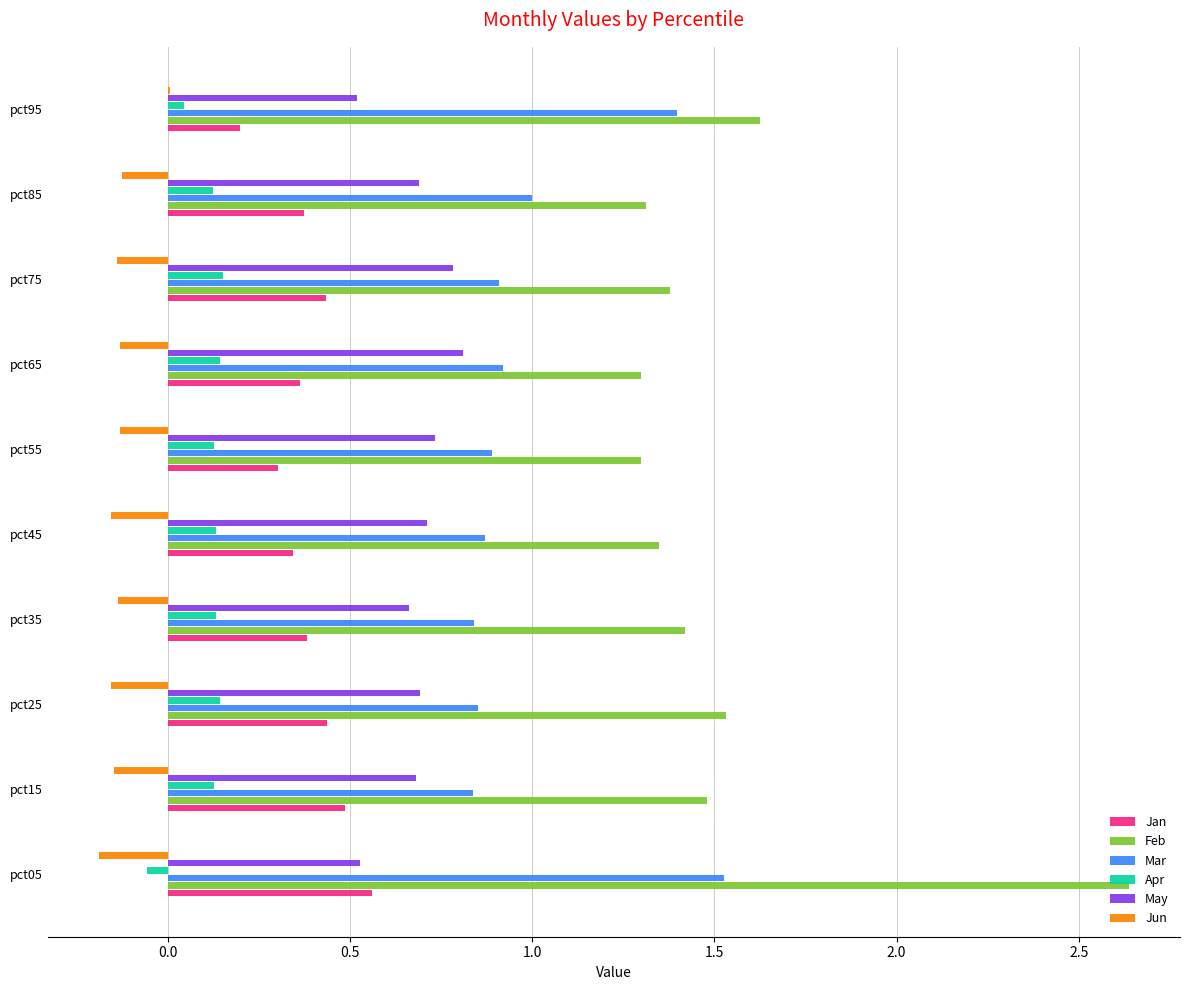

Which category has the highest value in the May series?

pct65